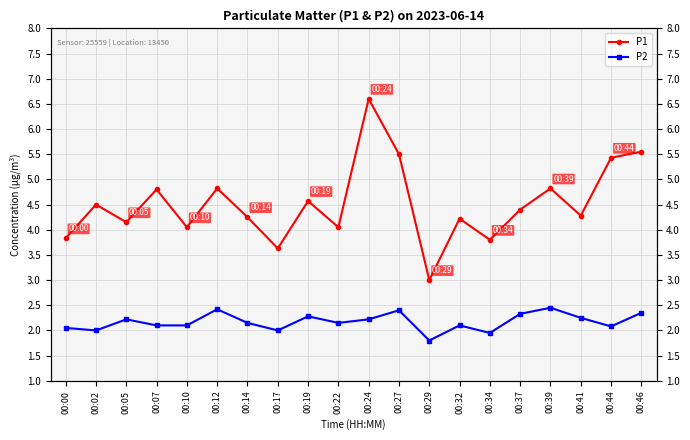

Rank the categories by P2 value from lowest to highest.

00:29, 00:34, 00:02, 00:17, 00:00, 00:44, 00:07, 00:10, 00:32, 00:14, 00:22, 00:05, 00:24, 00:41, 00:19, 00:37, 00:46, 00:27, 00:12, 00:39